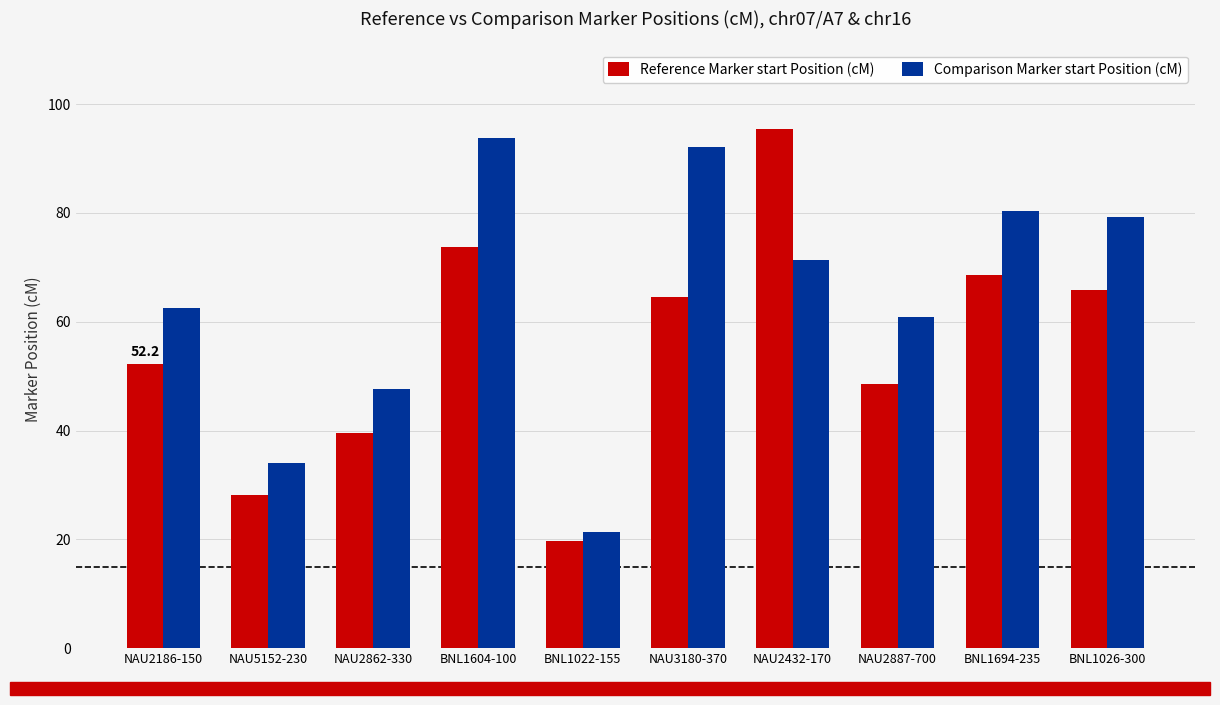

Reading left to right, extract all data points from this chart.

Reference Marker start Position (cM): 52.2	28.2	39.6	73.8	19.8	64.5	95.5	48.6	68.6	65.8
Comparison Marker start Position (cM): 62.6	34.0	47.7	93.8	21.3	92.1	71.3	60.9	80.4	79.2